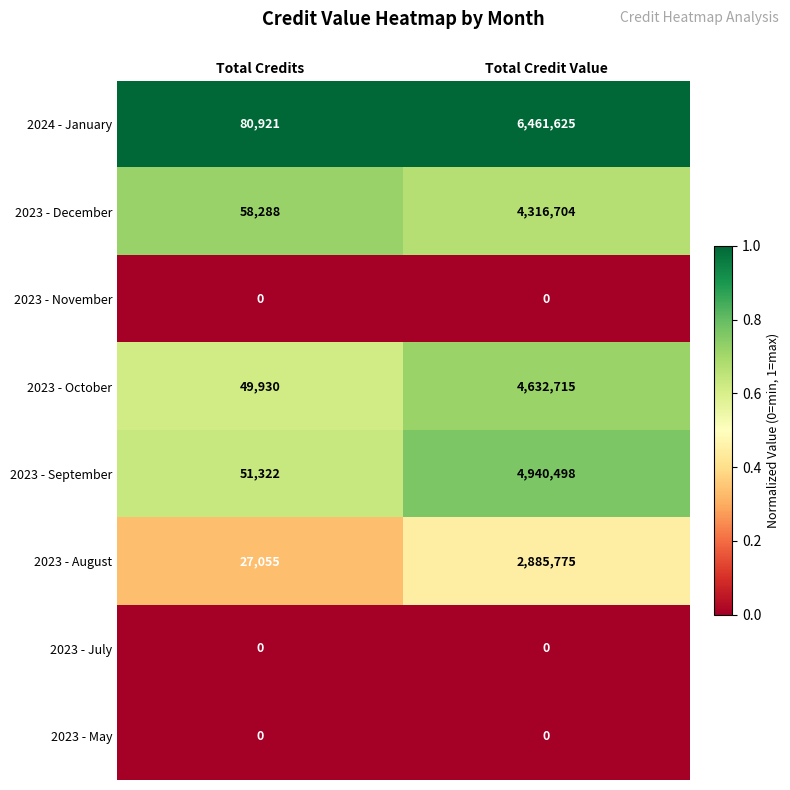

Reading left to right, extract all data points from this chart.

2024 - January: Total Credits=80921	Total Credit Value=6461625
2023 - December: Total Credits=58288	Total Credit Value=4316704
2023 - November: Total Credits=0	Total Credit Value=0
2023 - October: Total Credits=49930	Total Credit Value=4632715
2023 - September: Total Credits=51322	Total Credit Value=4940498
2023 - August: Total Credits=27055	Total Credit Value=2885775
2023 - July: Total Credits=0	Total Credit Value=0
2023 - May: Total Credits=0	Total Credit Value=0